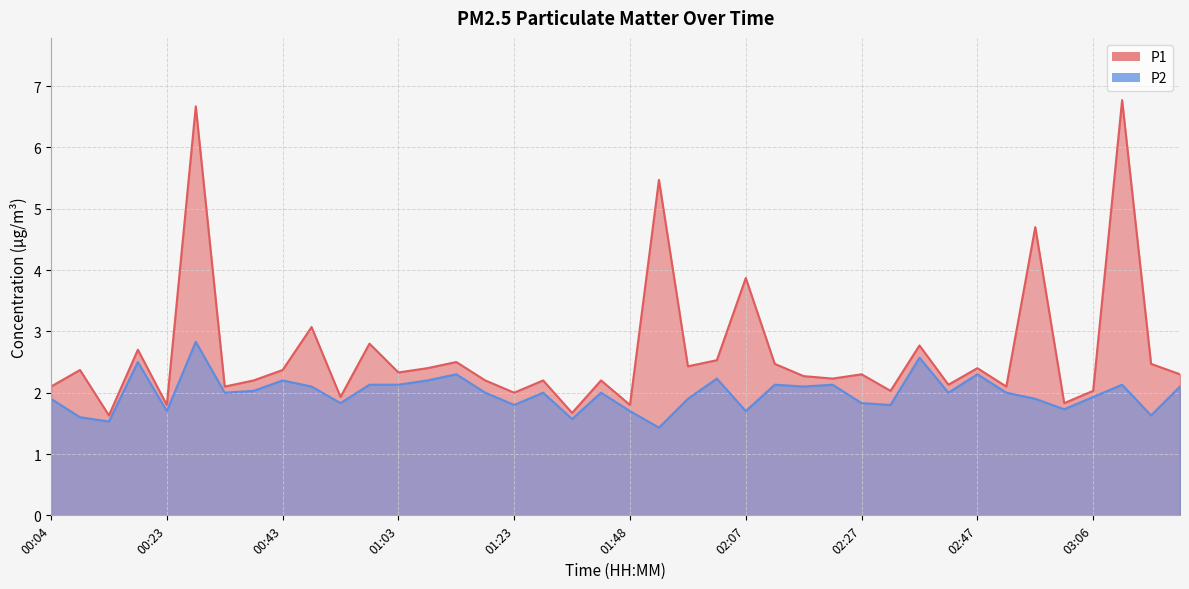

Rank the series by their maximum value, from highest to lowest.

P1, P2